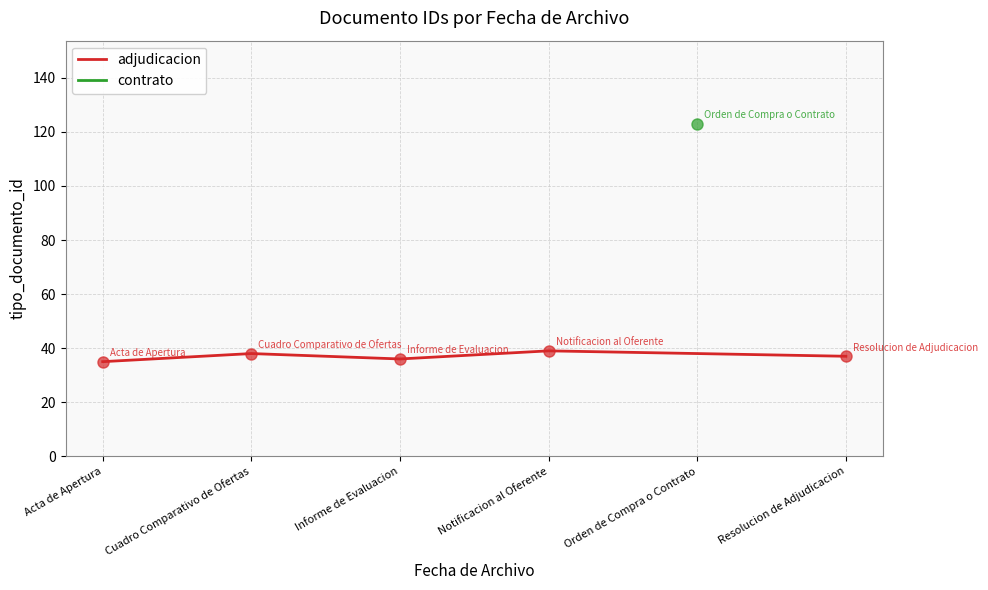

What position from the left is Acta de Apertura?

1